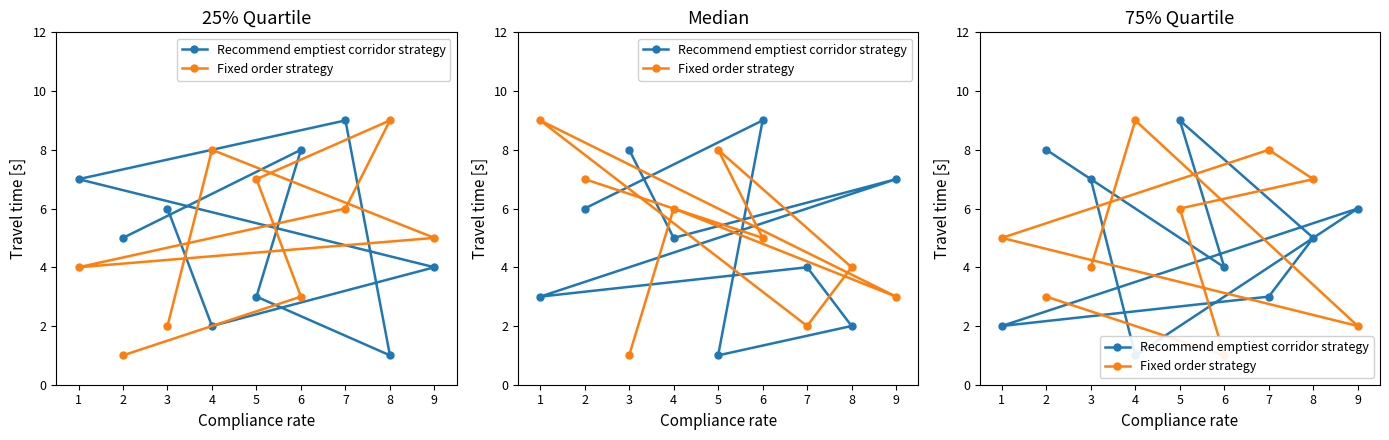

Which category has the highest value in the Recommend emptiest corridor strategy series?

5